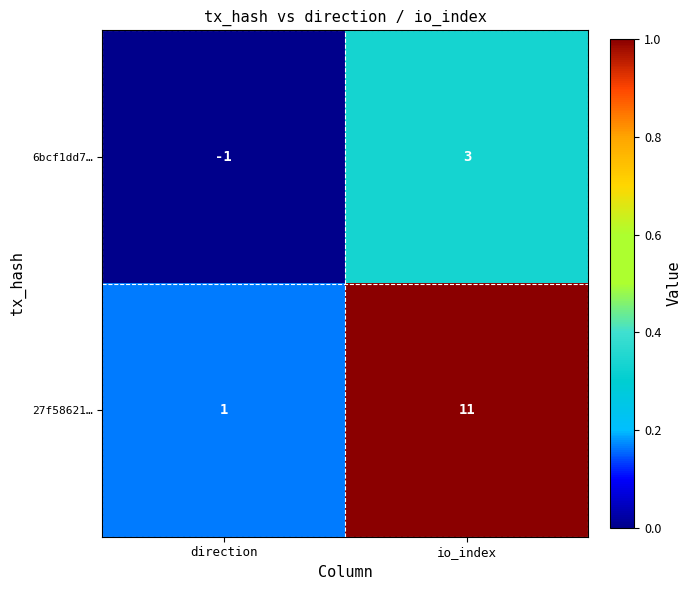

Is it true that 27f58621… equals 0 at direction?

False